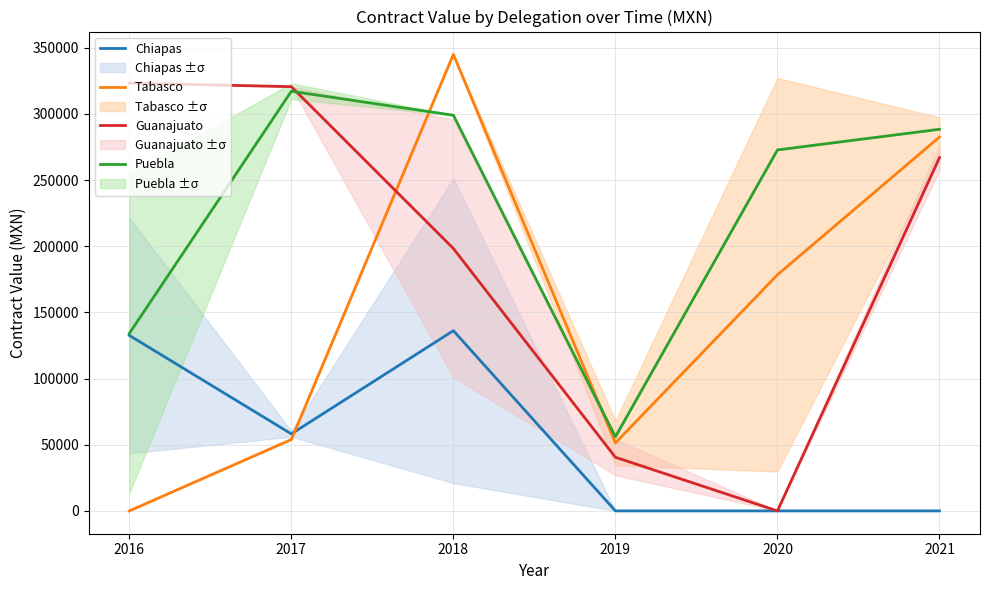

How many interior local valleys does the Guanajuato series have?

1